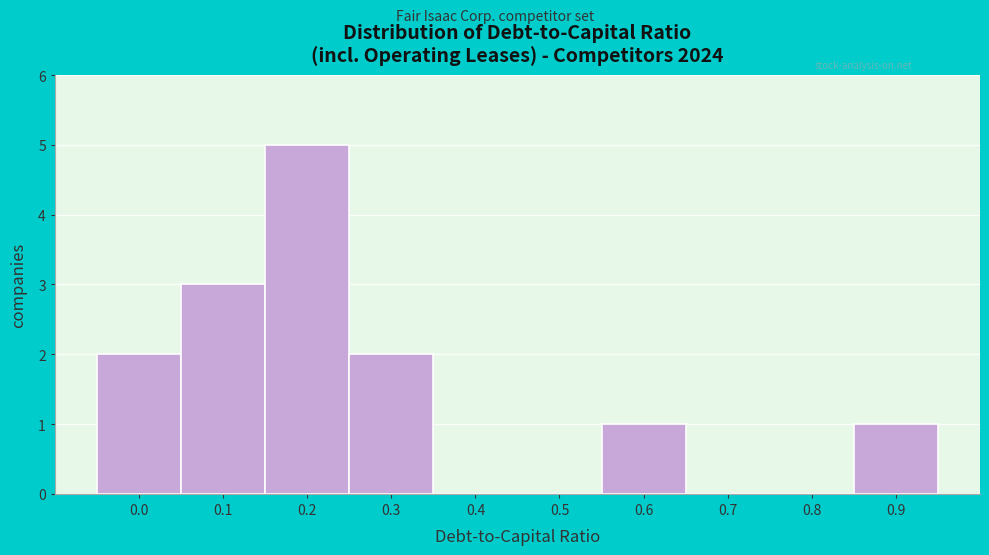

Reading right to left, extract all data points from this chart.

0.9=1	0.8=0	0.7=0	0.6=1	0.5=0	0.4=0	0.3=2	0.2=5	0.1=3	0.0=2